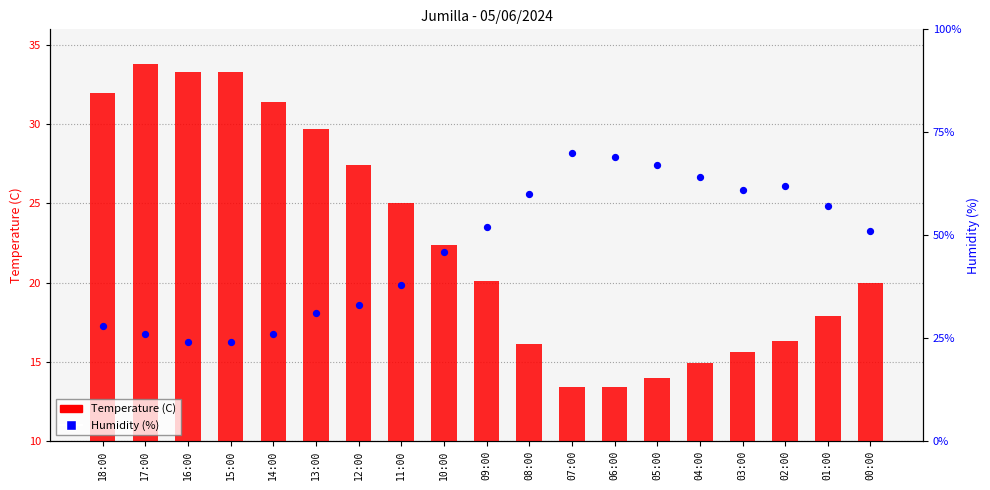

What are all the series names shown in the legend?

Temperature (C), Humidity (%)